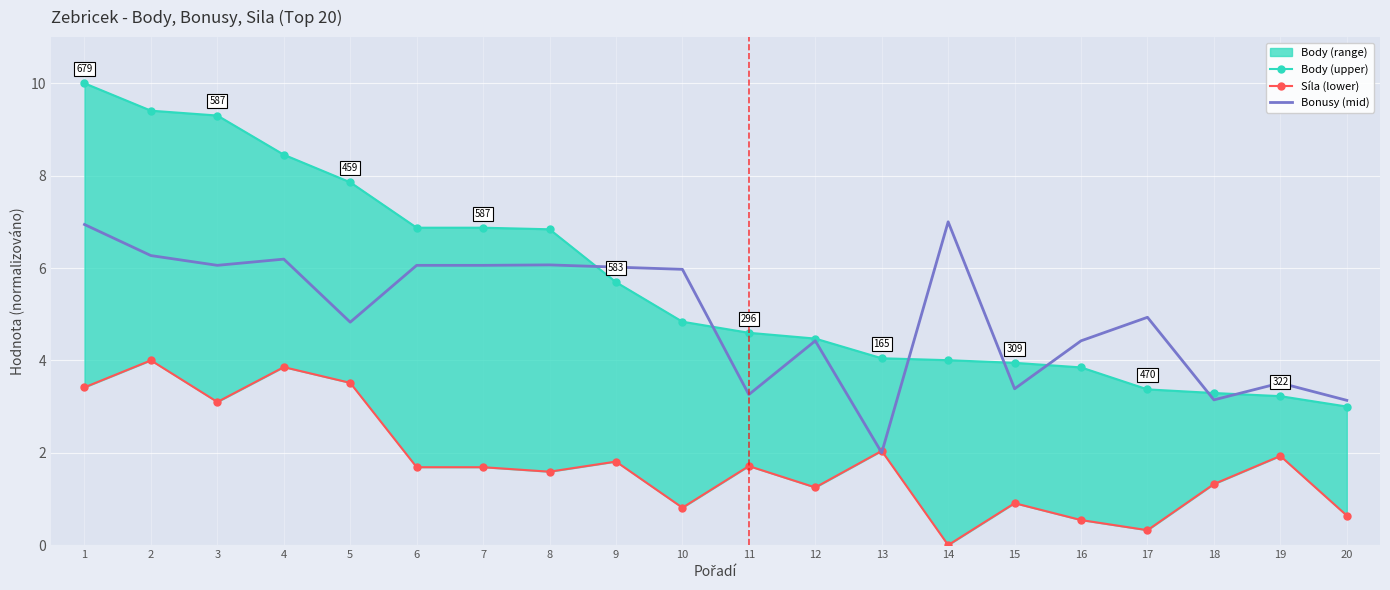

Rank the series by their average value, from lowest to highest.

Síla (lower), Bonusy (mid), Body (upper)